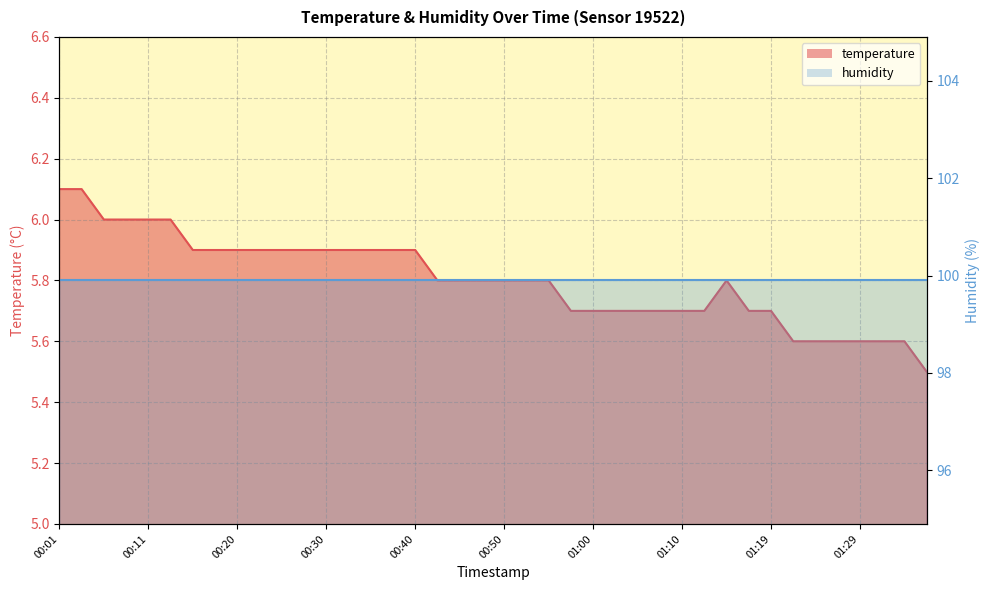

What is the difference between the second highest and minimum values?

0.6